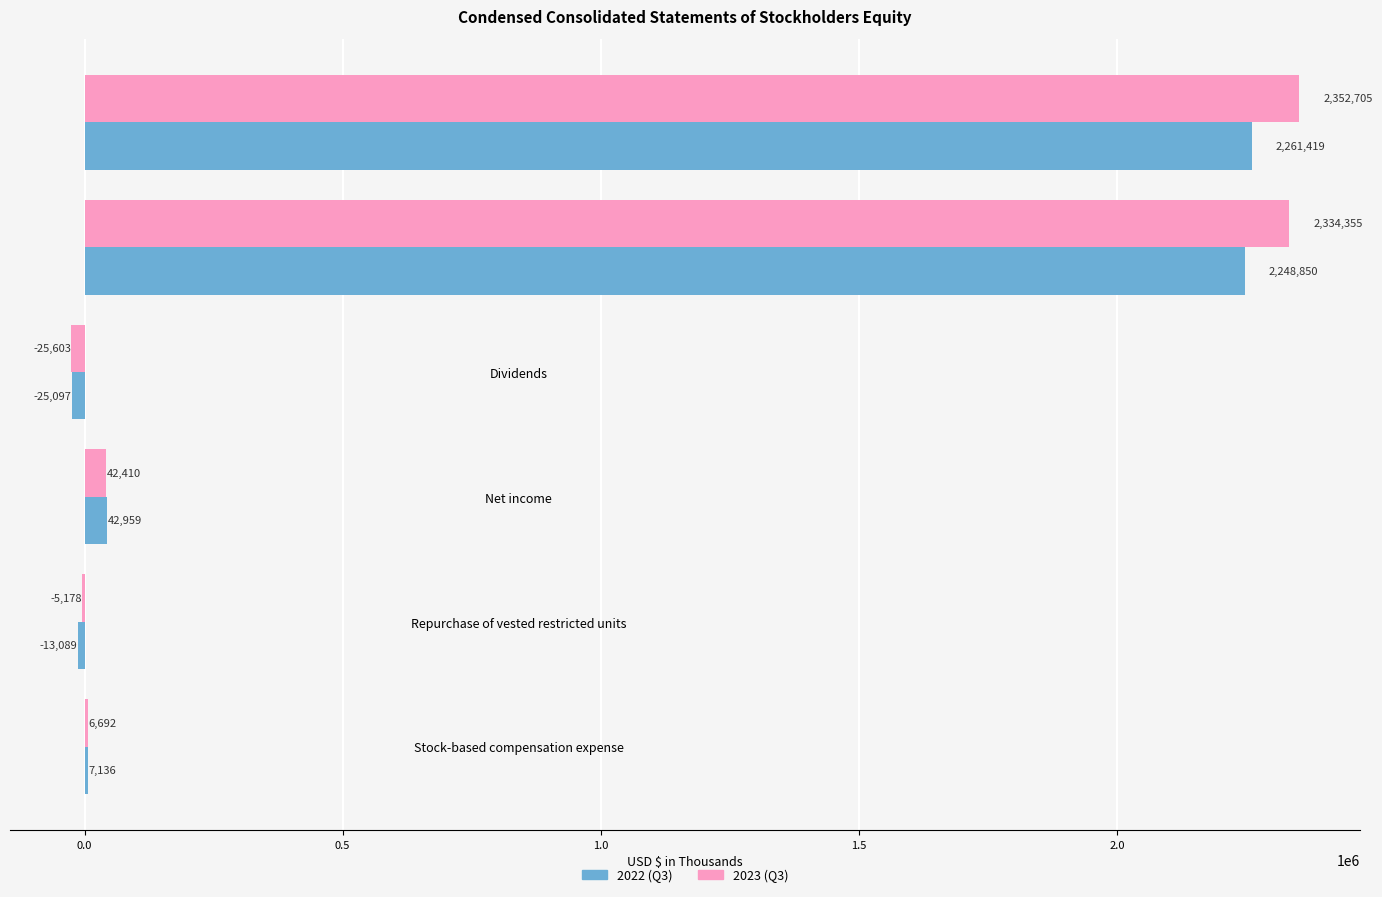

Which series has the largest total across all categories?

2023 (Q3)